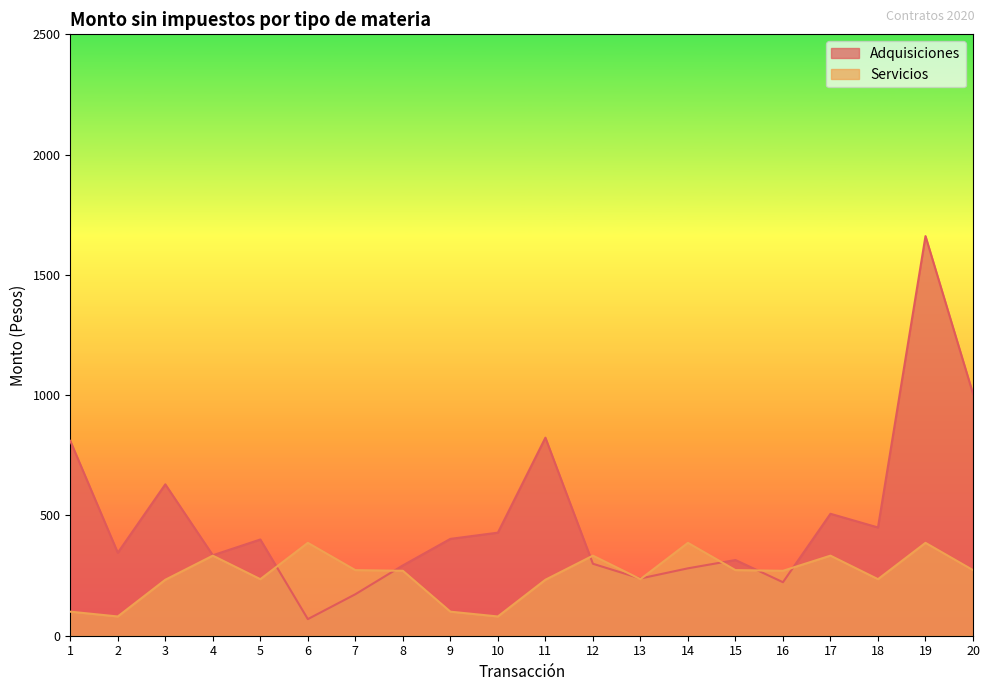

List the series in order of their peak value, lowest first.

Servicios, Adquisiciones